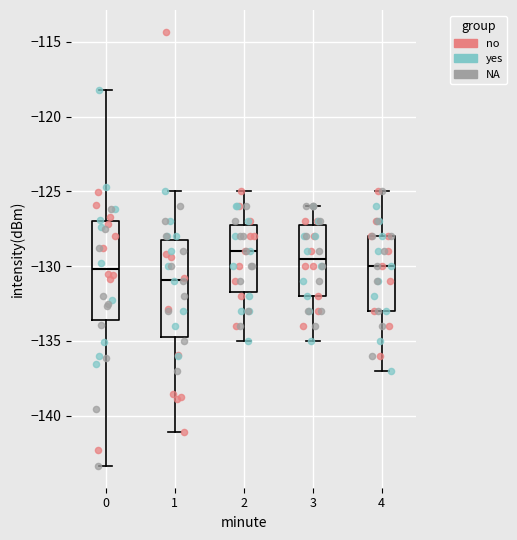

Reading left to right, read every box against the y-axis: the position of its median line, the range the box covers, and the ends of its whiskers. The values are not printed on the chart, so give them approximately, as read against the axis.

0: median -130.0, box -133.5 to -127.0, whiskers -143.5 to -118.0
1: median -131.0, box -134.5 to -128.0, whiskers -141.0 to -125.0
2: median -129.0, box -131.5 to -127.0, whiskers -135.0 to -125.0
3: median -129.5, box -132.0 to -127.0, whiskers -135.0 to -126.0
4: median -130.0, box -133.0 to -128.0, whiskers -137.0 to -125.0